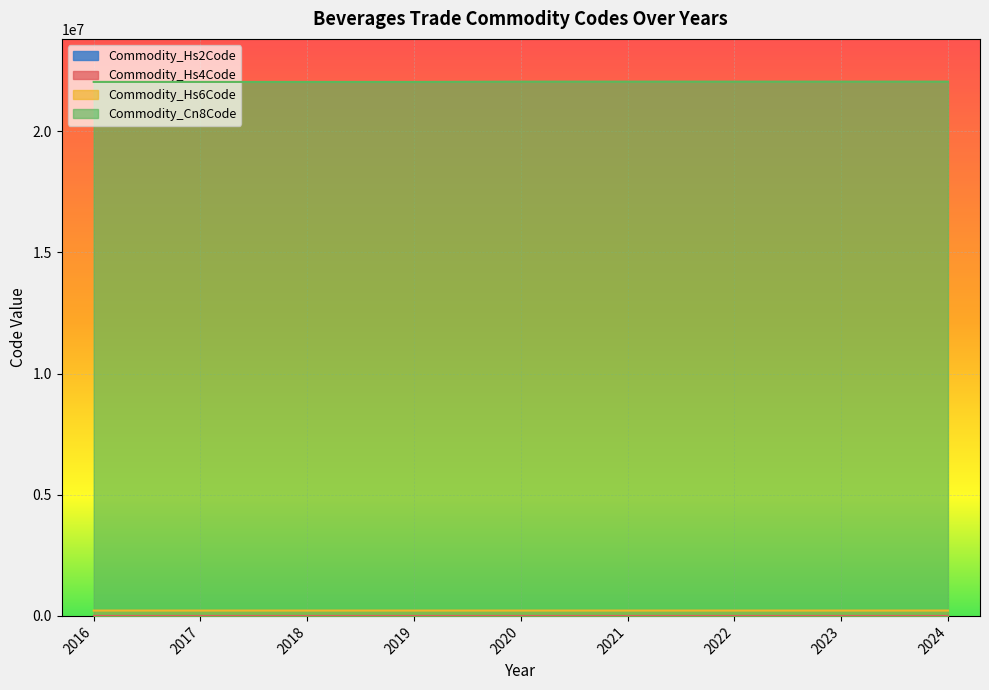

What is the smallest value displayed?

22